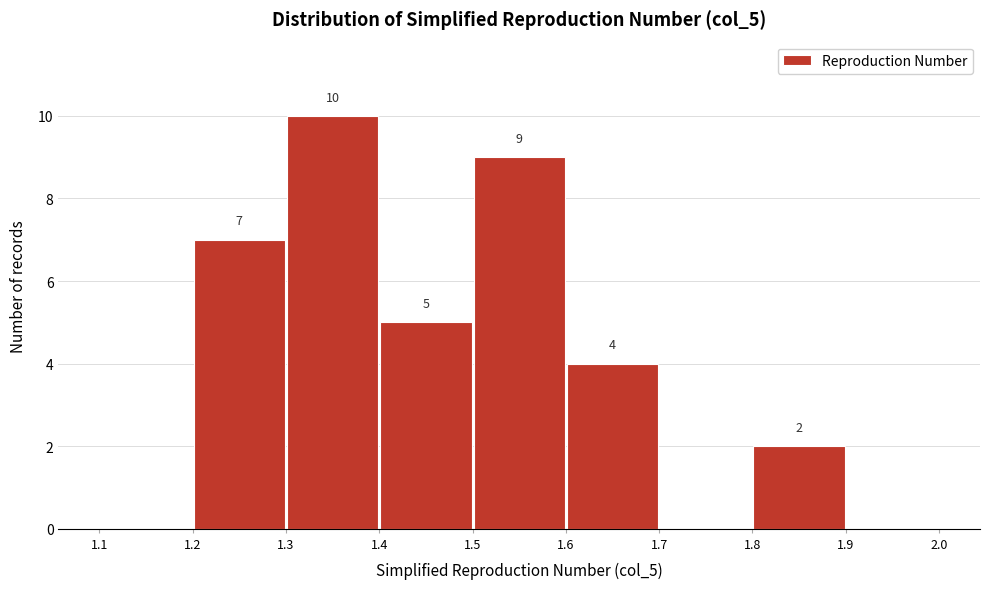

Over which range of the x-axis is the bar tallest?

1.3 to 1.4